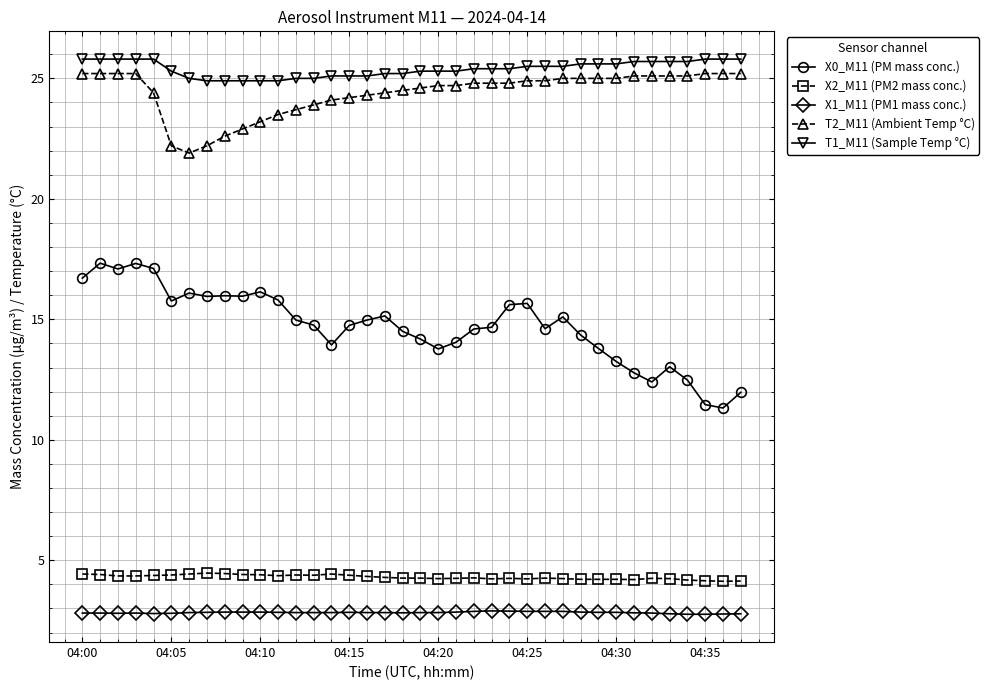

What is the greatest value displayed?

25.8